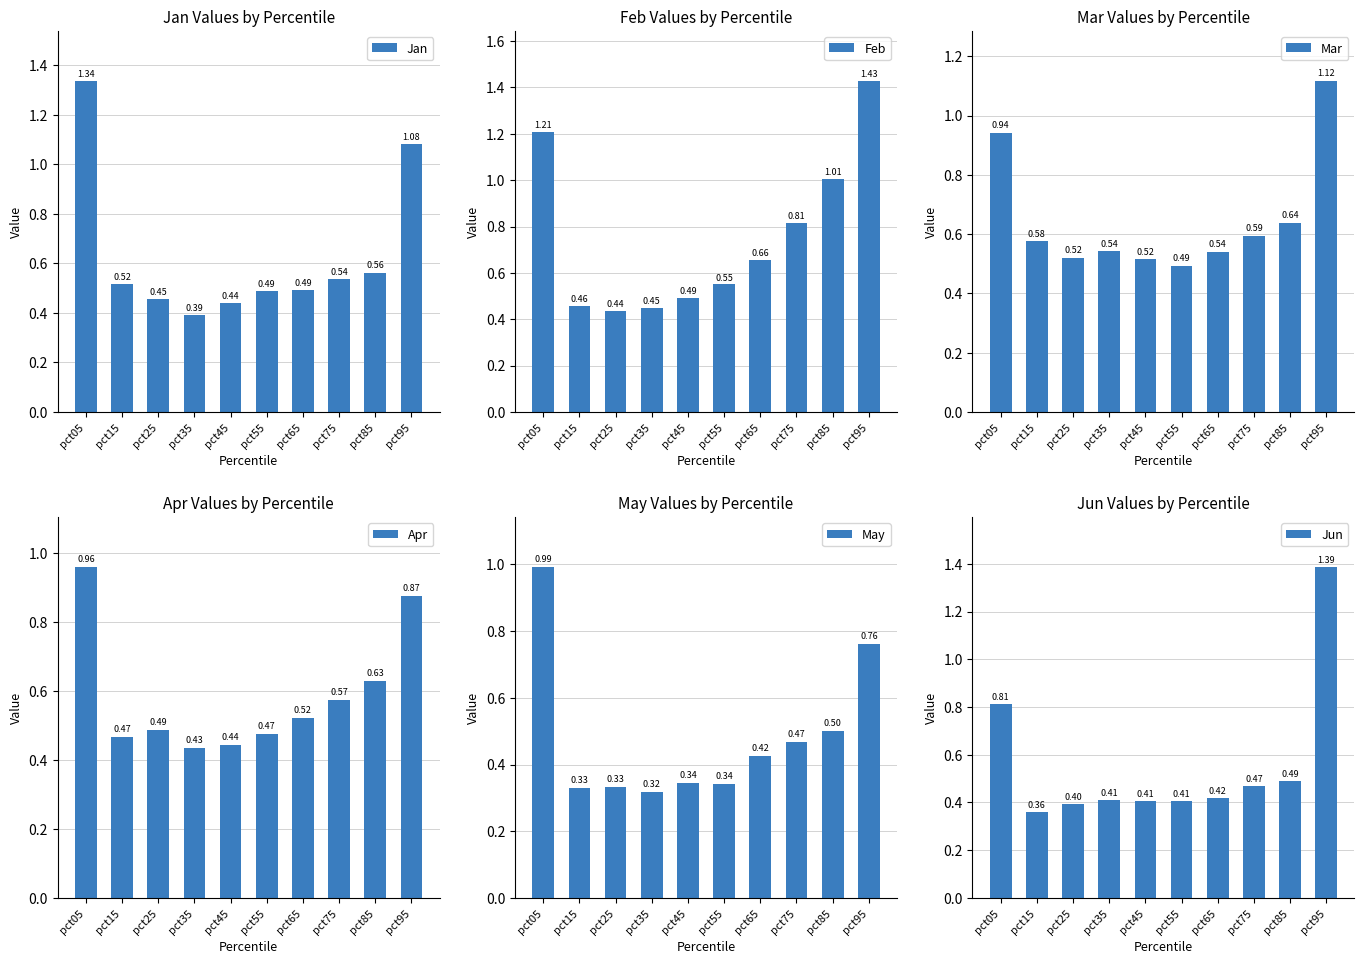

At which category does the chart reach its peak across all series?

pct95